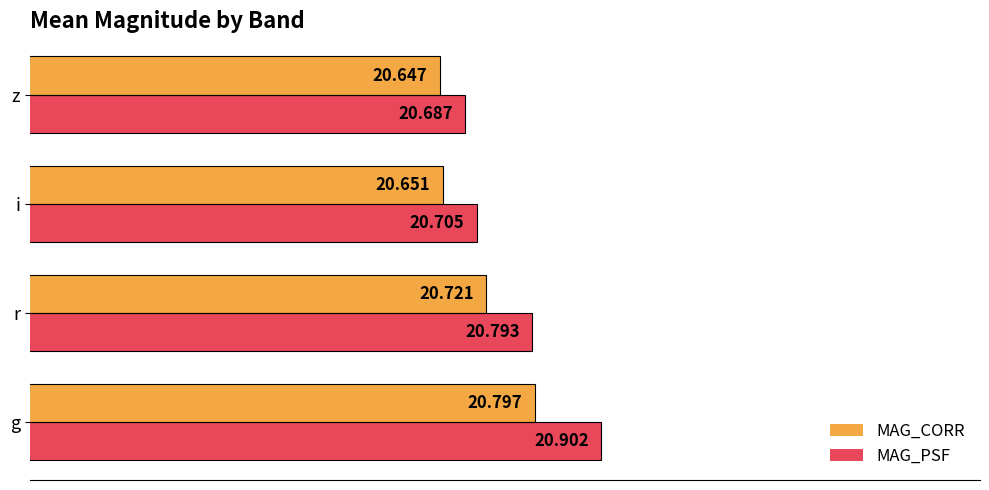

At which category is the sum across all series the highest?

g